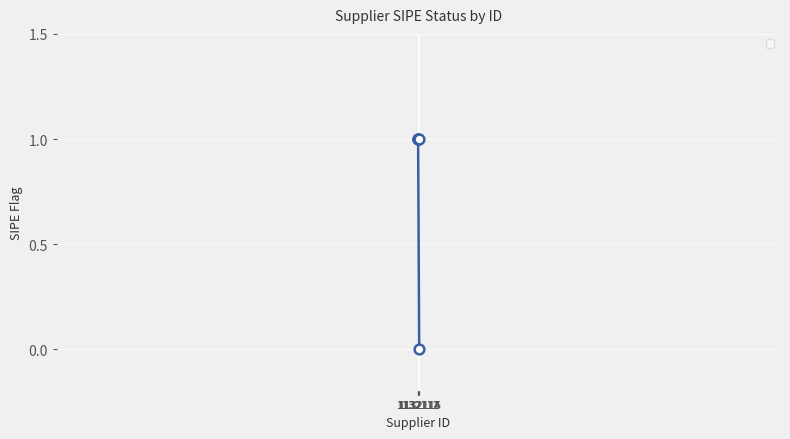

What is the sum of all values?

4